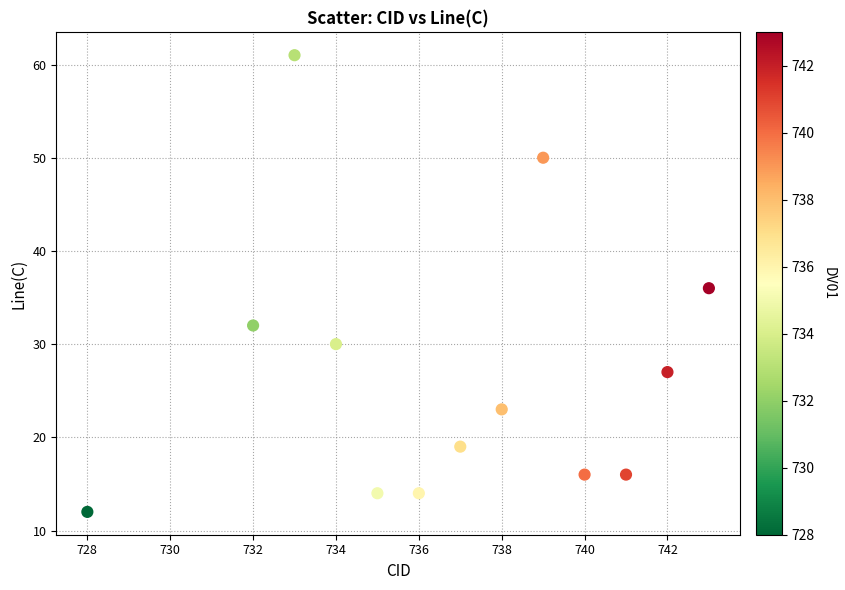

What is the range of Y values (max minus min)?

49